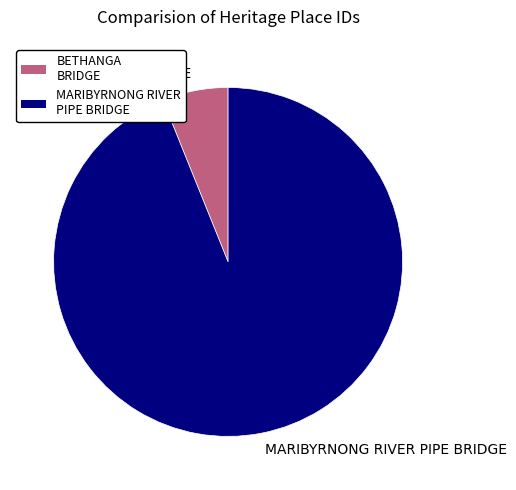

Is it true that MARIBYRNONG RIVER PIPE BRIDGE is 86% of the pie?

False